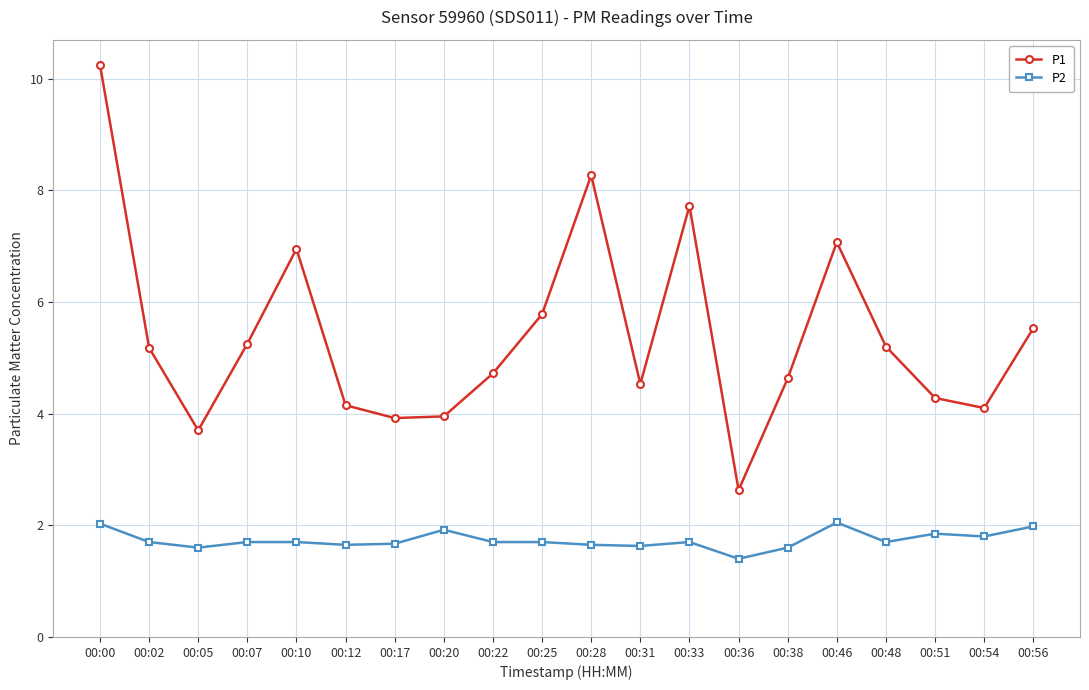

What is the value of the P2 point at the 15th from the left?

1.6